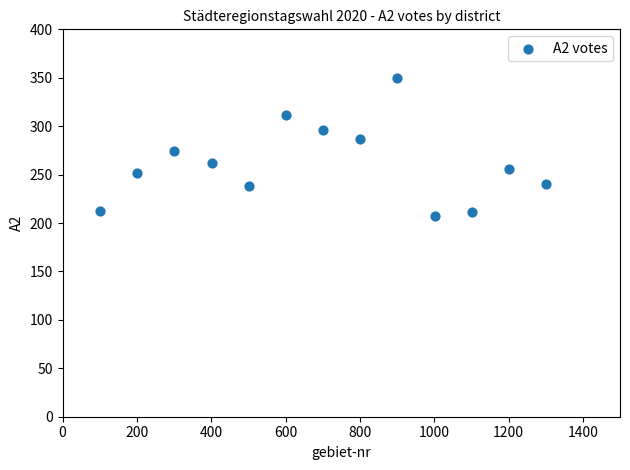

What is the range of Y values (max minus min)?

143